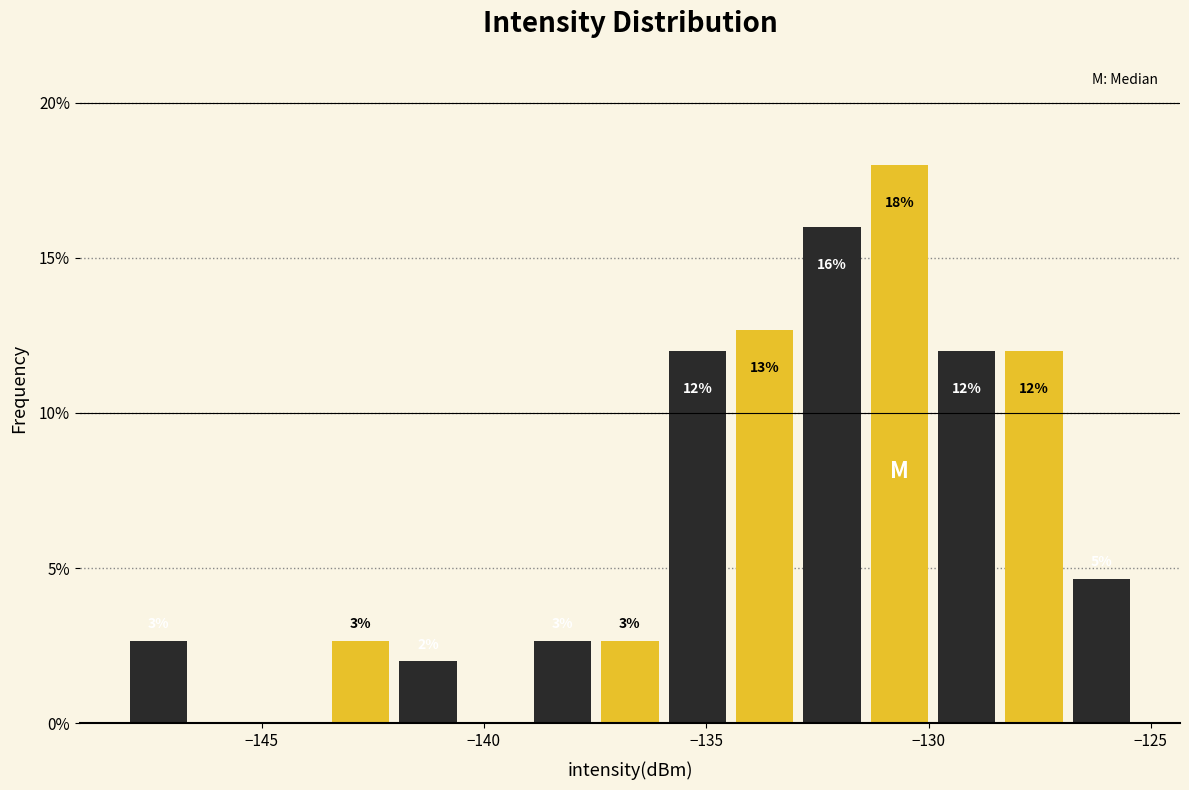

Read against the x-axis, roughly where is the centre of the tallest bar?

-130.5